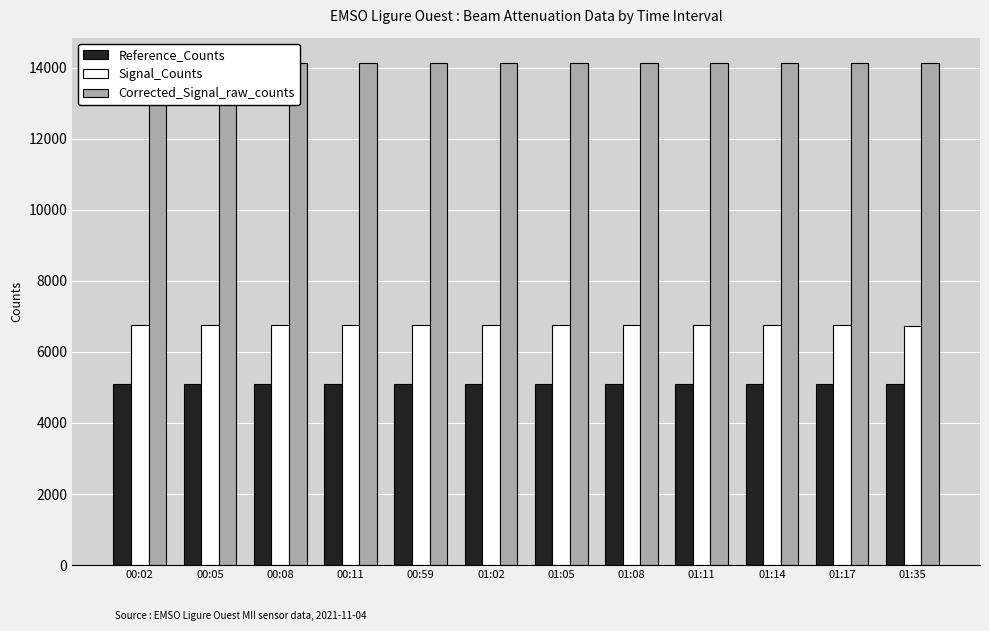

How many distinct data groups are displayed?

3